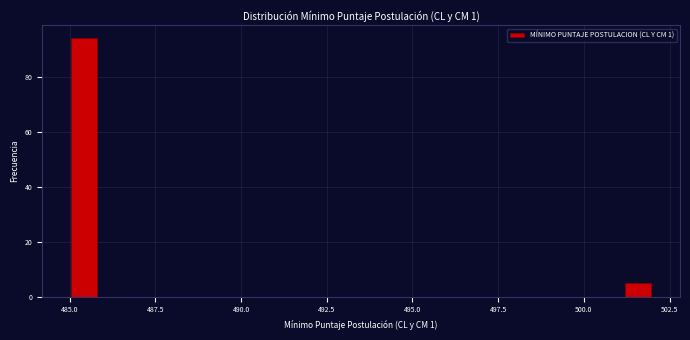

Around what value on the x-axis is the tallest bar? Give the approximate position of its centre, as read against the axis.

485.5